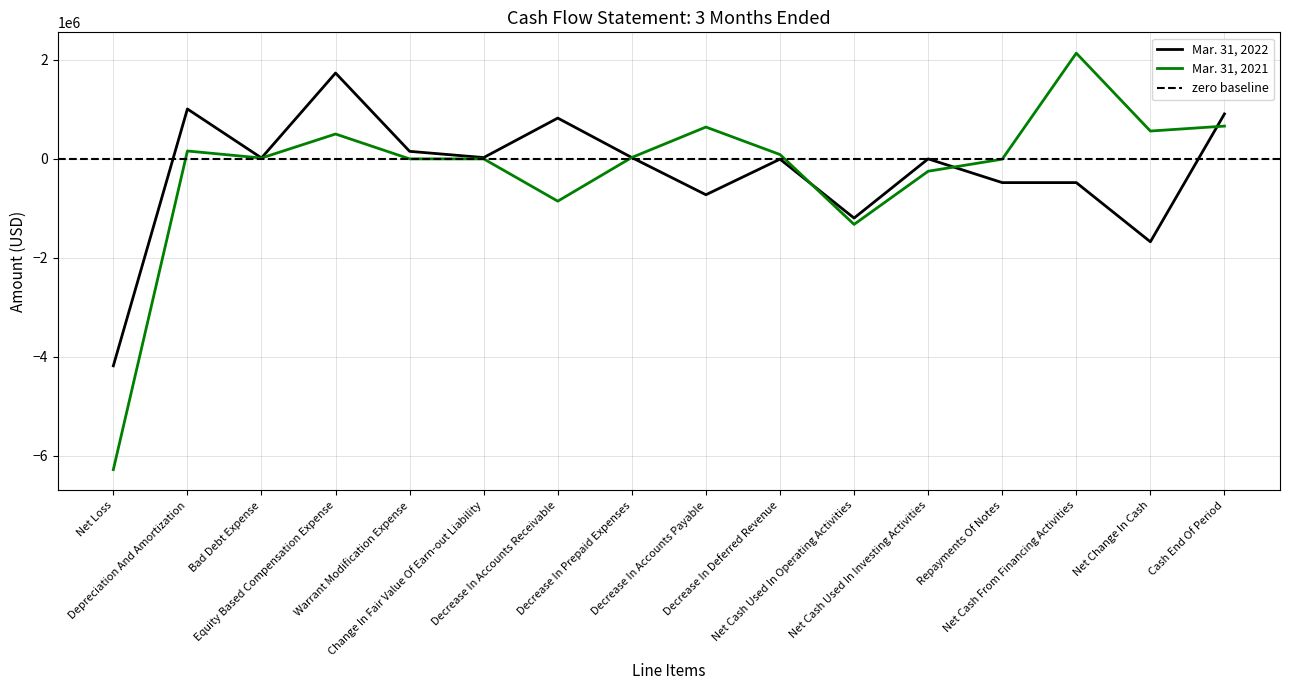

At how many categories does at least one series exceed 1923121?

1